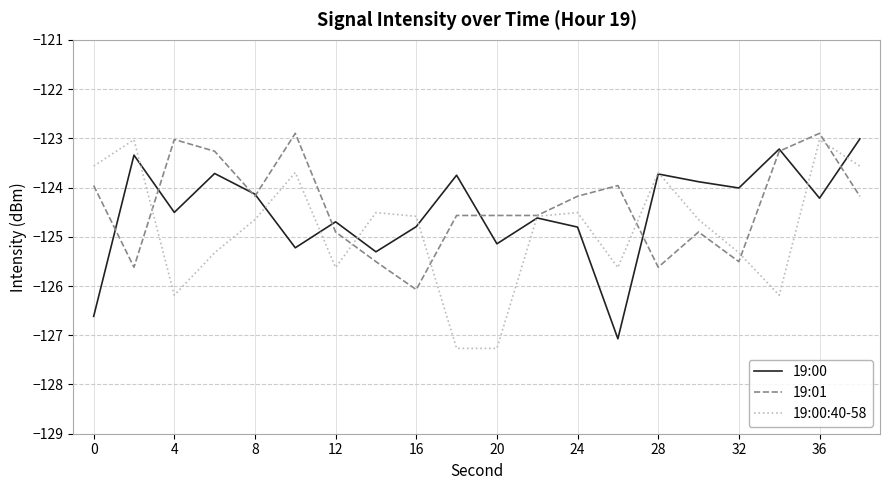

Does the chart display data point markers on the line(s)?

No